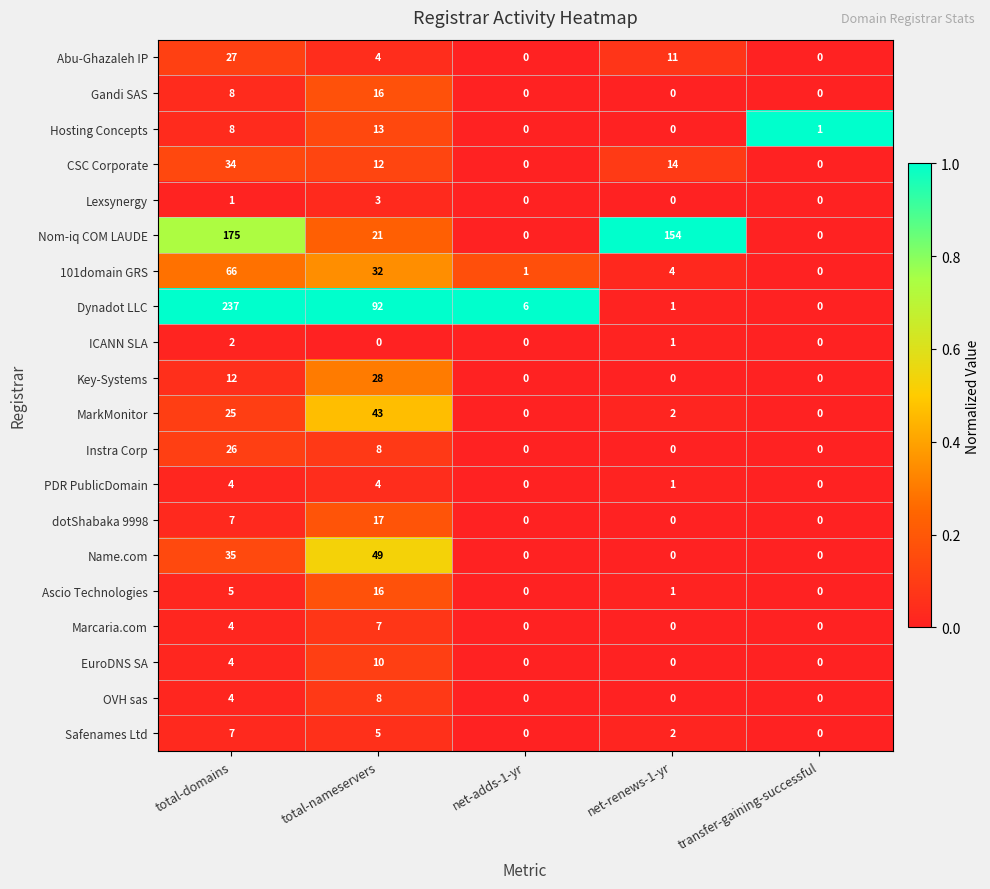

Count the number of data series in this chart.

20